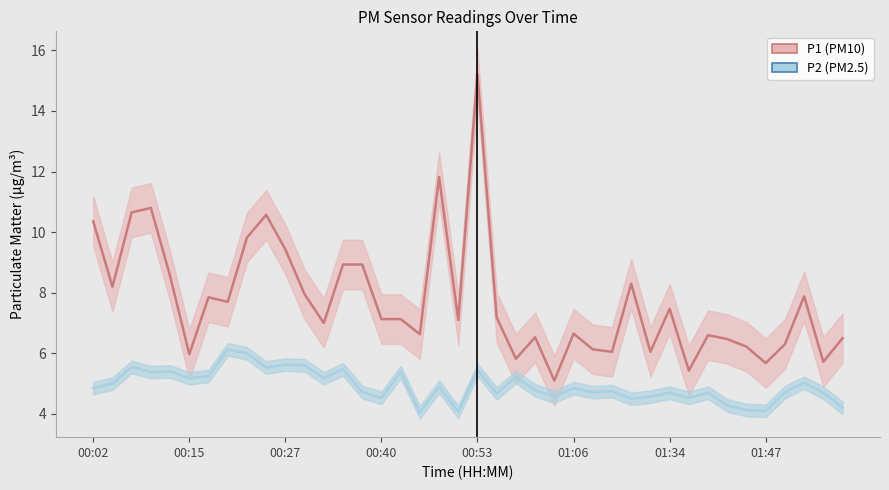

What is the maximum value shown in the chart?

15.2